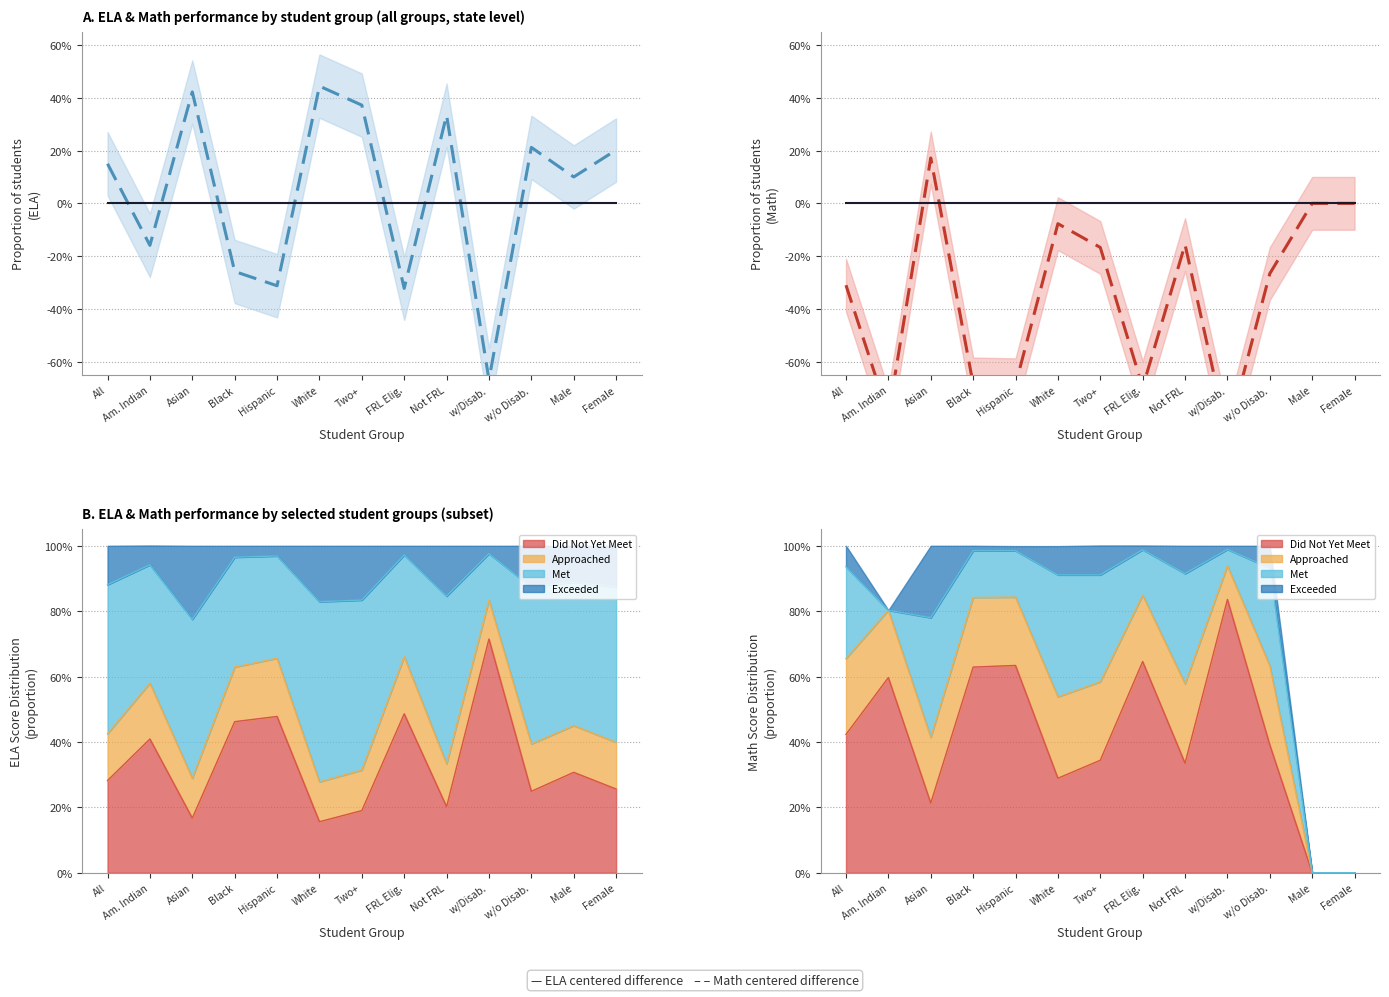

Reading right to left, transcribe all the data shown in this chart.

ELA (Met+Exc) - (NotMet+App): 0.2	0.1	0.2	-0.7	0.3	-0.3	0.4	0.4	-0.3	-0.3	0.4	-0.2	0.2
Baseline (0): 0.0	0.0	0.0	0.0	0.0	0.0	0.0	0.0	0.0	0.0	0.0	0.0	0.0
Math (Met+Exc) - (NotMet+App): 0.0	0.0	-0.3	-0.9	-0.2	-0.7	-0.2	-0.1	-0.7	-0.7	0.2	-0.8	-0.3